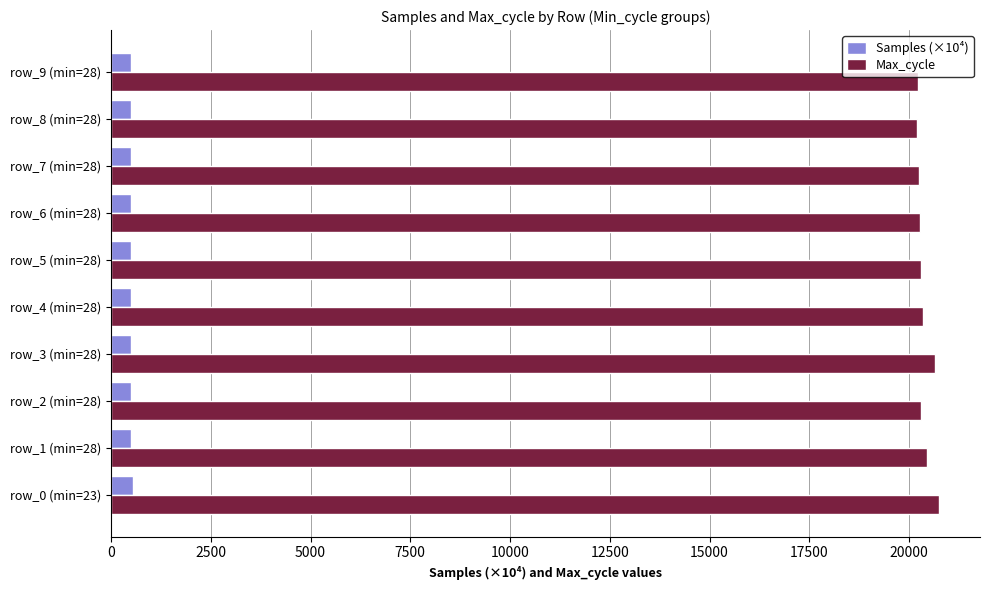

What is the maximum value shown in the chart?

20740.0